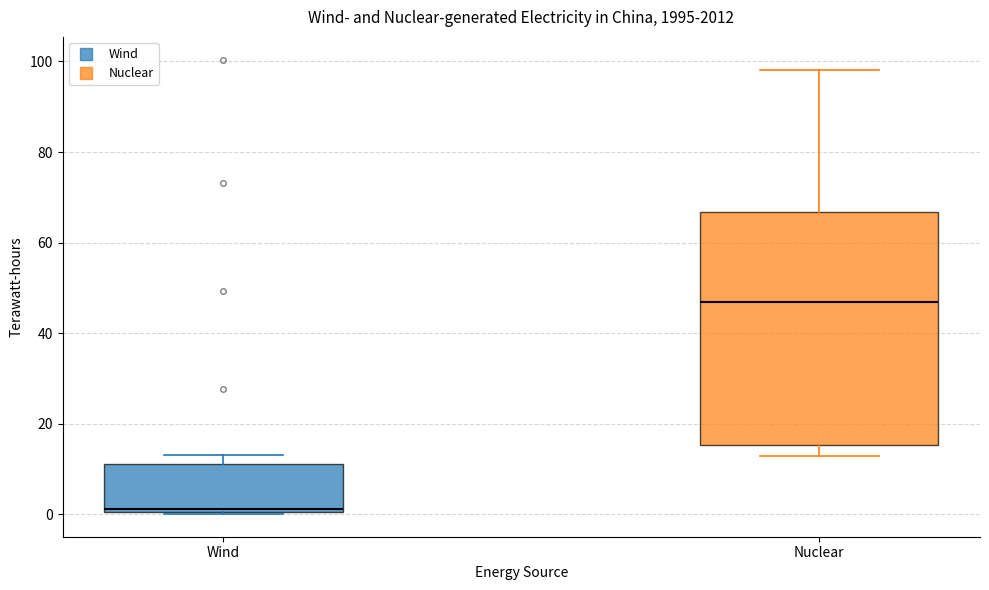

Where is the upper edge of the box for Wind on the y-axis? The values are not printed on the chart, so give them approximately, as read against the axis.

12